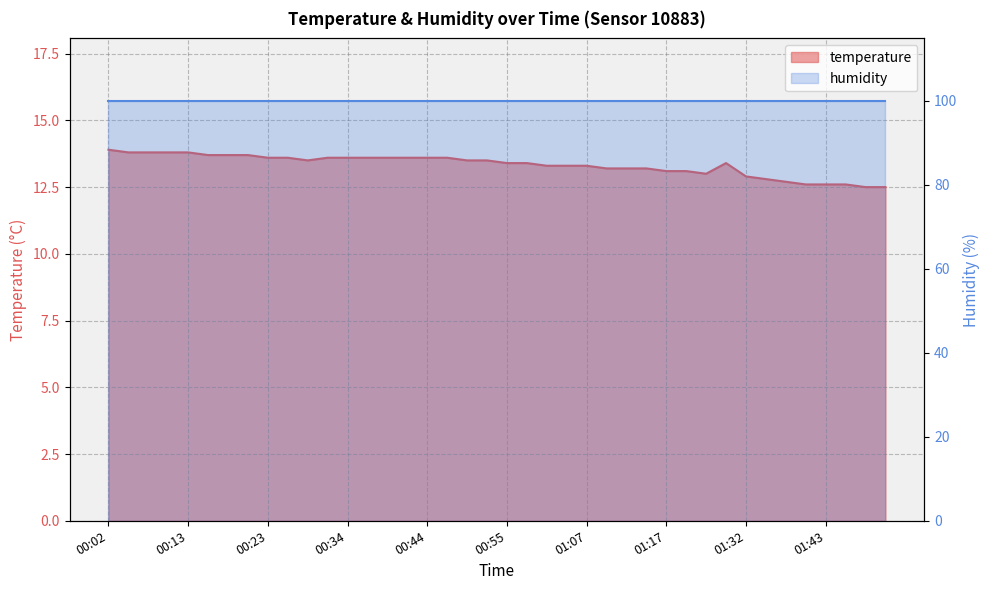

What is the sum of the values at 01:40 and 00:58?

26.0